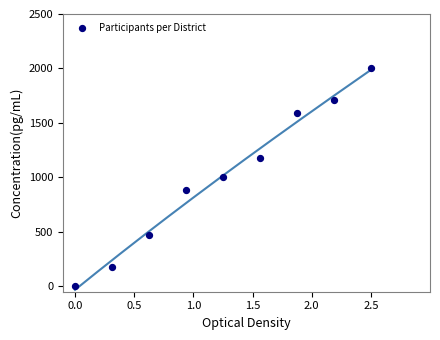

What is the average Y value?

1000.0